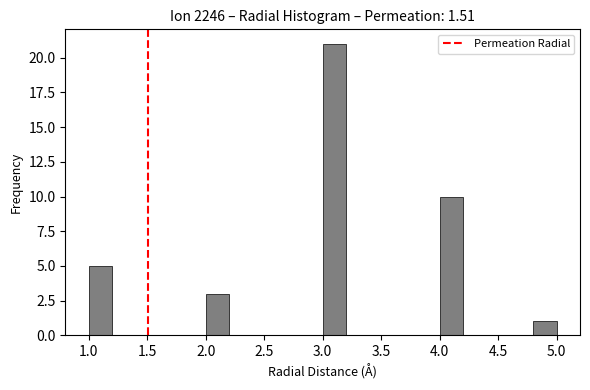

Reading left to right, list every bar in this chart as the range it spans on the x-axis followed by its height. The values are not printed on the chart, so give them approximately, as read against the axis.

1.0 to 1.2: 5
1.2 to 1.4: 0
1.4 to 1.6: 0
1.6 to 1.8: 0
1.8 to 2.0: 0
2.0 to 2.2: 3
2.2 to 2.4: 0
2.4 to 2.6: 0
2.6 to 2.8: 0
2.8 to 3.0: 0
3.0 to 3.2: 21
3.2 to 3.4: 0
3.4 to 3.6: 0
3.6 to 3.8: 0
3.8 to 4.0: 0
4.0 to 4.2: 10
4.2 to 4.4: 0
4.4 to 4.6: 0
4.6 to 4.8: 0
4.8 to 5.0: 1